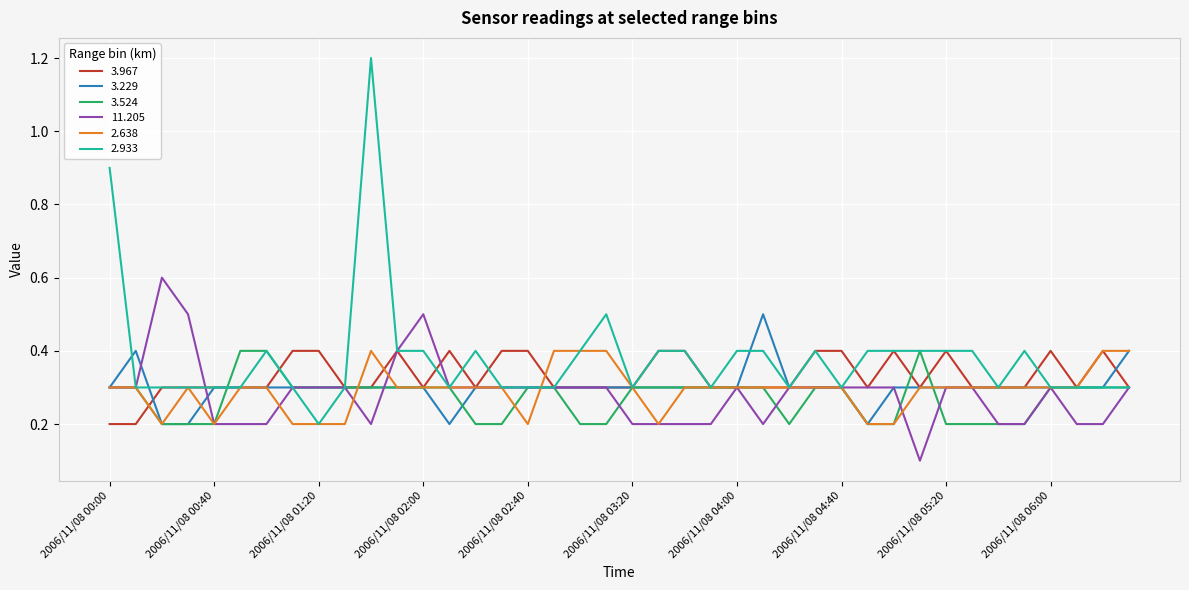

Which series has the largest total across all categories?

2.933